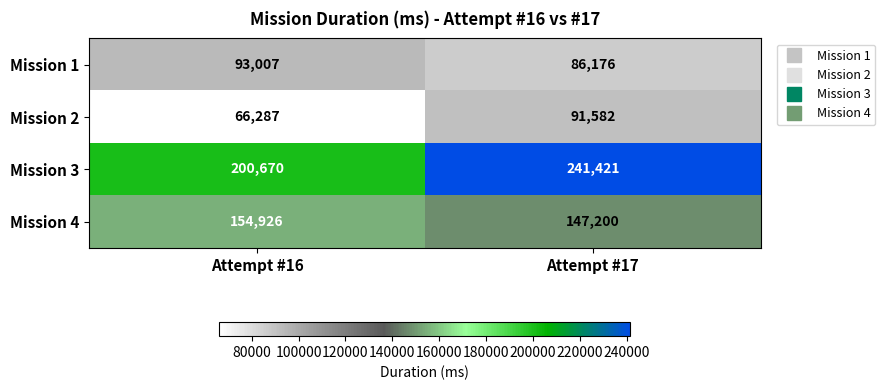

What is the lowest value of the Mission 1 series?

86176